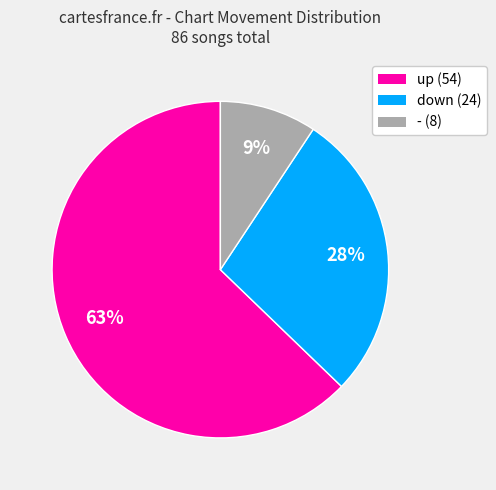

What percentage is the up slice, to the nearest percent?

63%